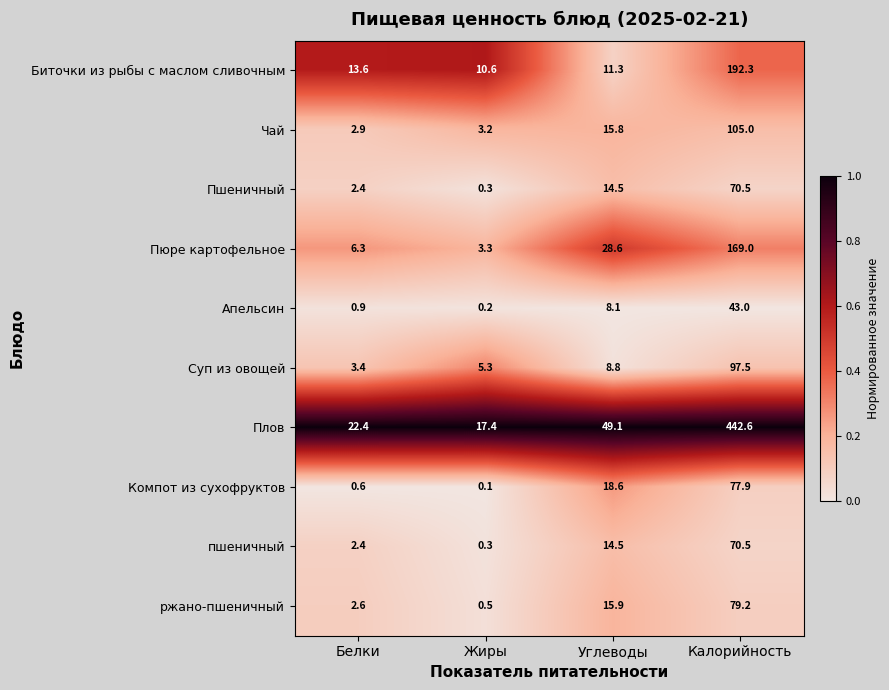

What is the total value across all series at Жиры?

41.2